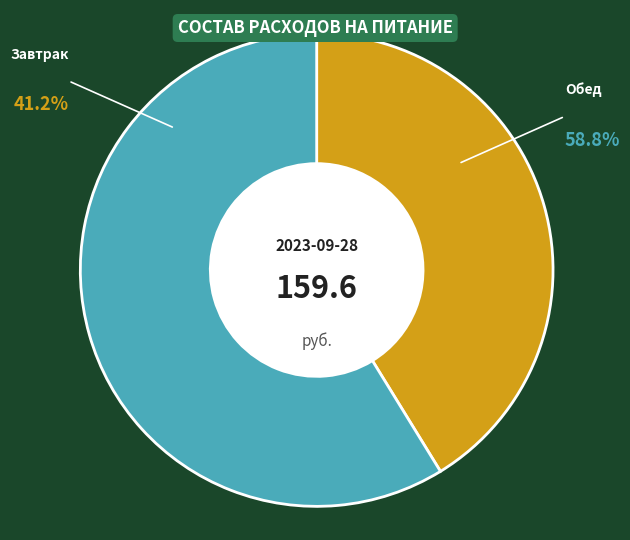

True or false: Обед accounts for 59% of the total.

True